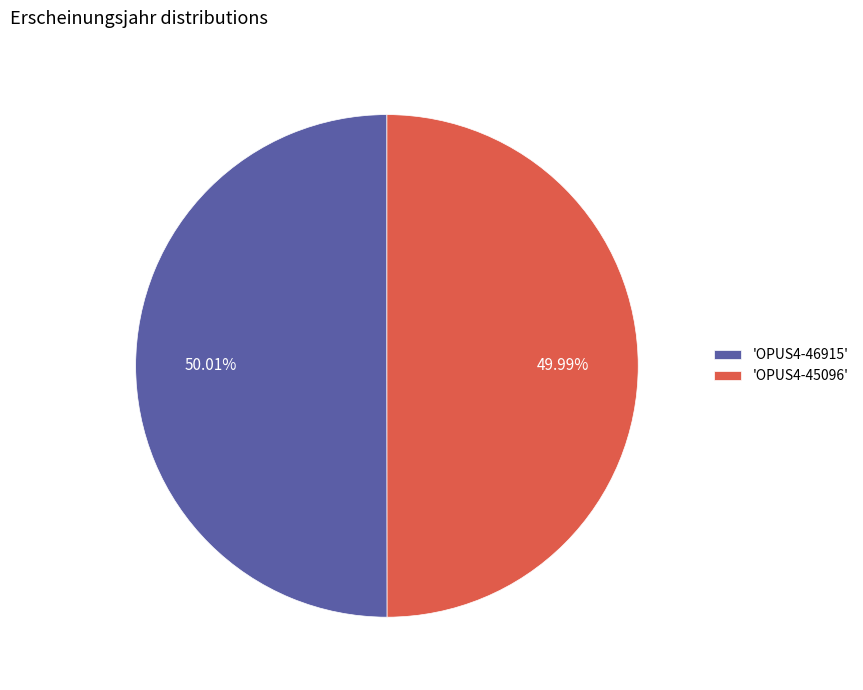

Does any single category account for the majority?

Yes